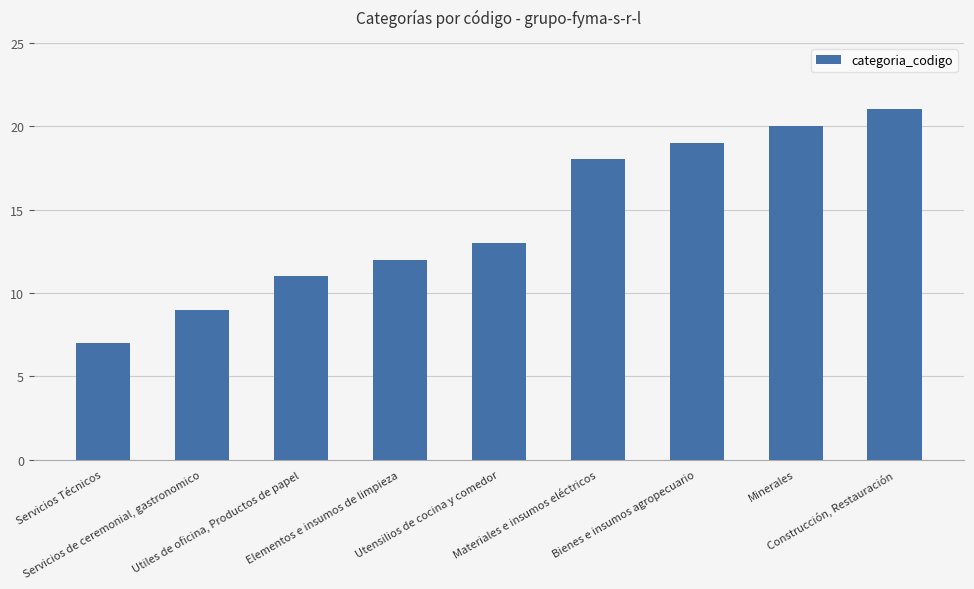

Is it true that the value at Utensilios de cocina y comedor is 13?

True